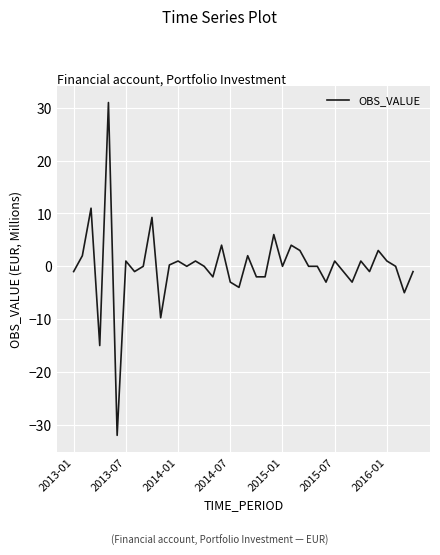

What is the maximum value shown in the chart?

31.0